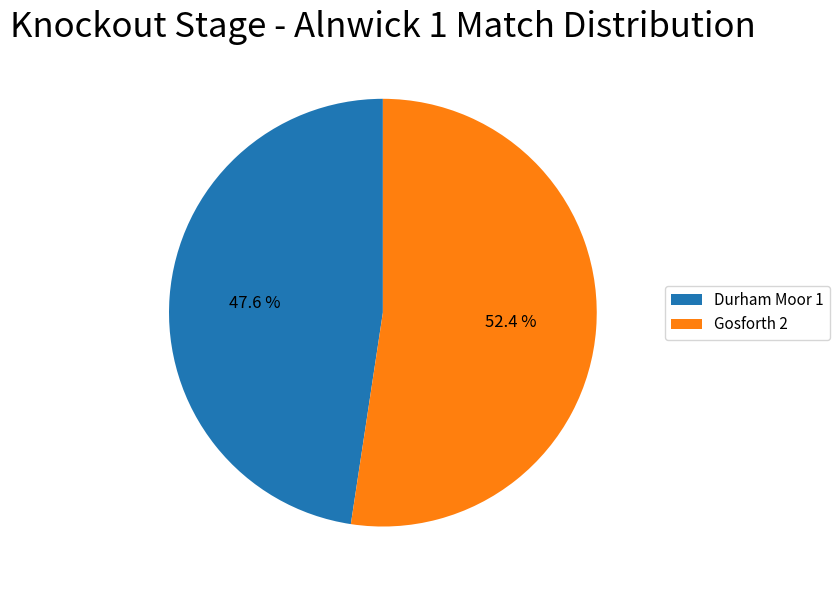

What is the largest slice in the pie chart?

Gosforth 2